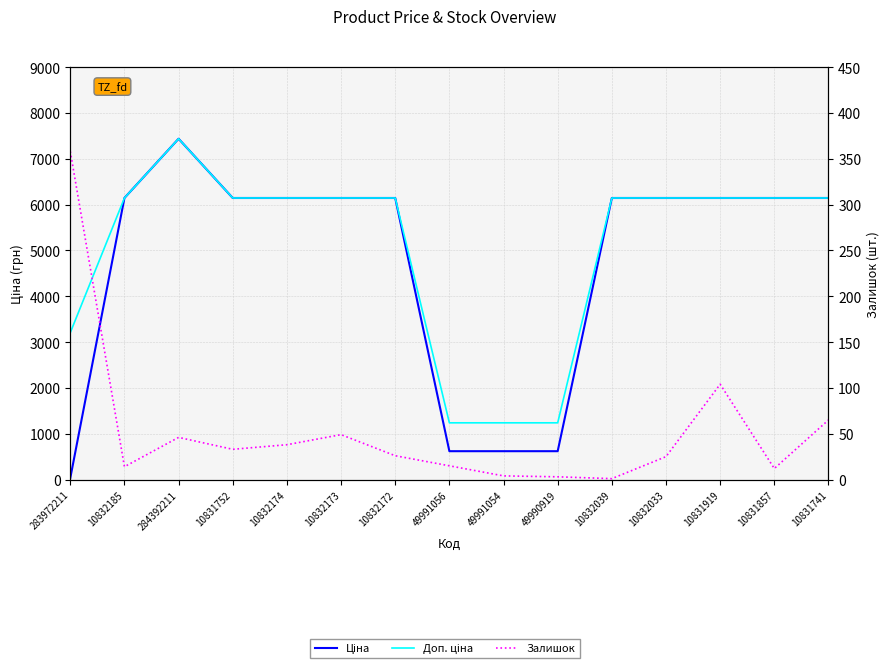

True or false: Залишок has a value of 0.5 at 10832039.

False